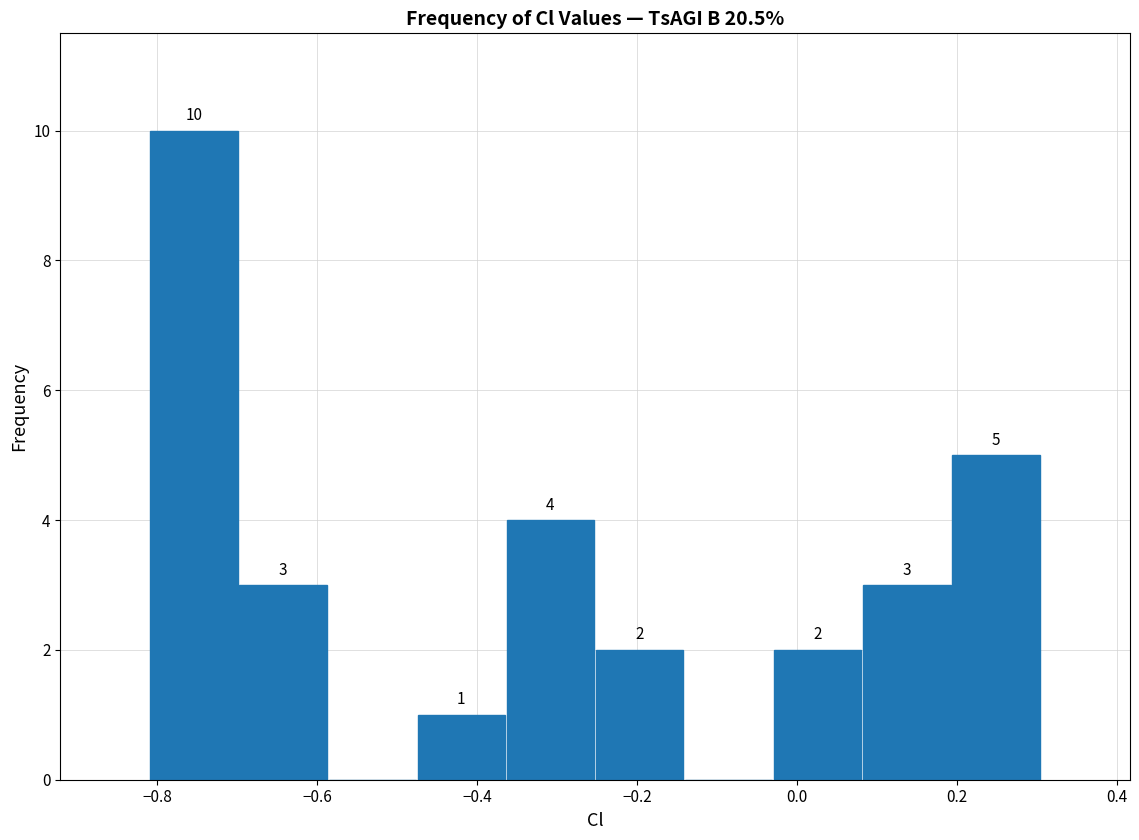

Which range on the x-axis has the tallest bar?

-0.80 to -0.70